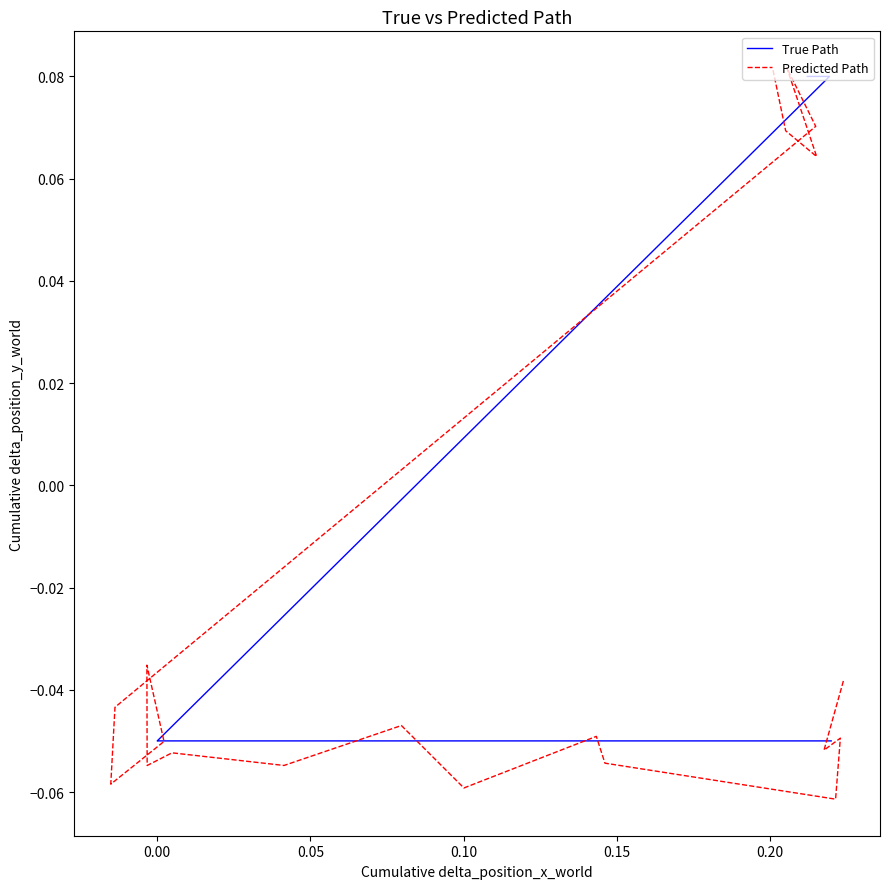

Reading left to right, extract all data points from this chart.

True Path: -0.1	-0.1	-0.1	-0.1	-0.1	-0.1	-0.1	-0.1	-0.1	-0.1	-0.1	-0.1	-0.1	-0.1	-0.1	0.1	0.1	0.1	0.1	0.1
Predicted Path: -0.0	-0.1	-0.0	-0.1	-0.1	-0.0	-0.1	-0.0	-0.1	-0.1	-0.1	-0.0	-0.1	-0.1	-0.0	0.1	0.1	0.1	0.1	0.1